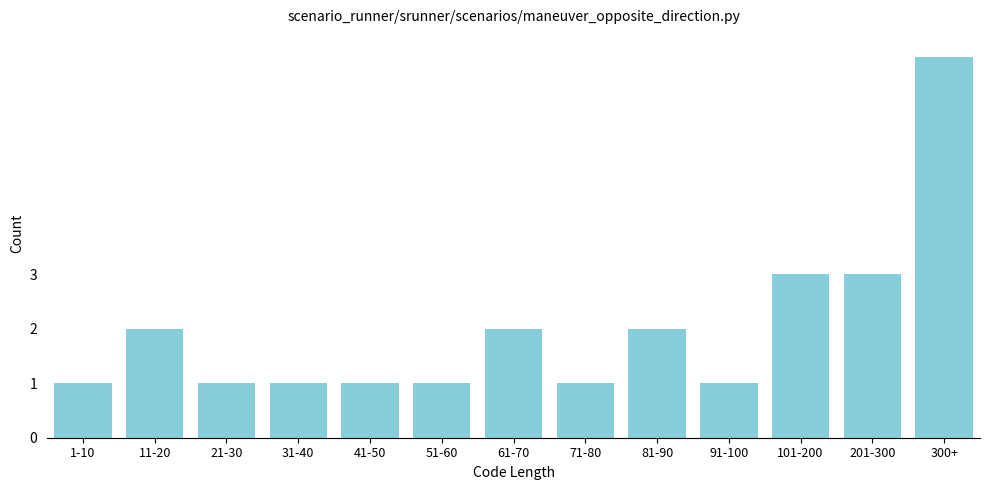

Reading left to right, what are all the values shown in this chart?

1-10=1	11-20=2	21-30=1	31-40=1	41-50=1	51-60=1	61-70=2	71-80=1	81-90=2	91-100=1	101-200=3	201-300=3	300+=7